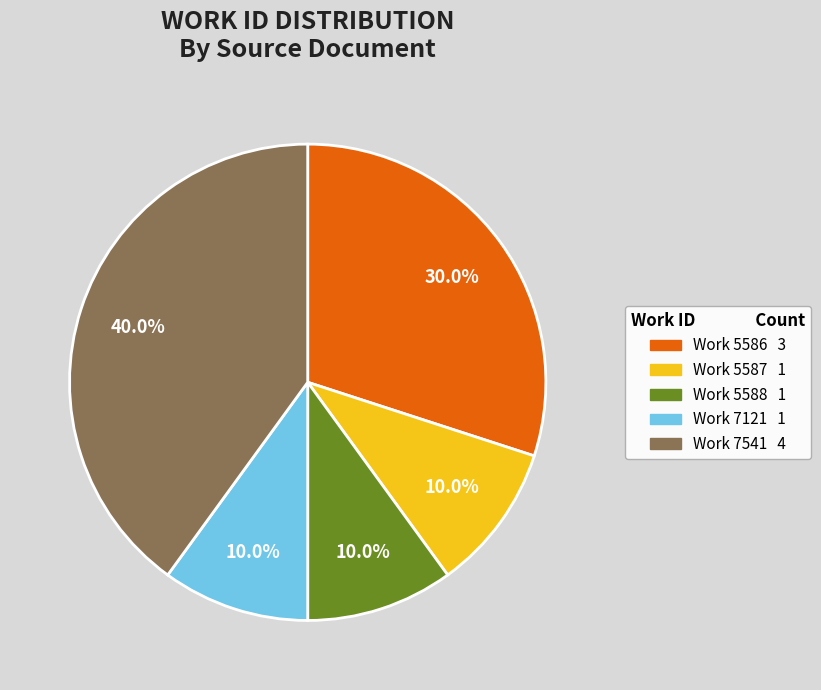

Is there any slice that represents more than half of the pie?

No